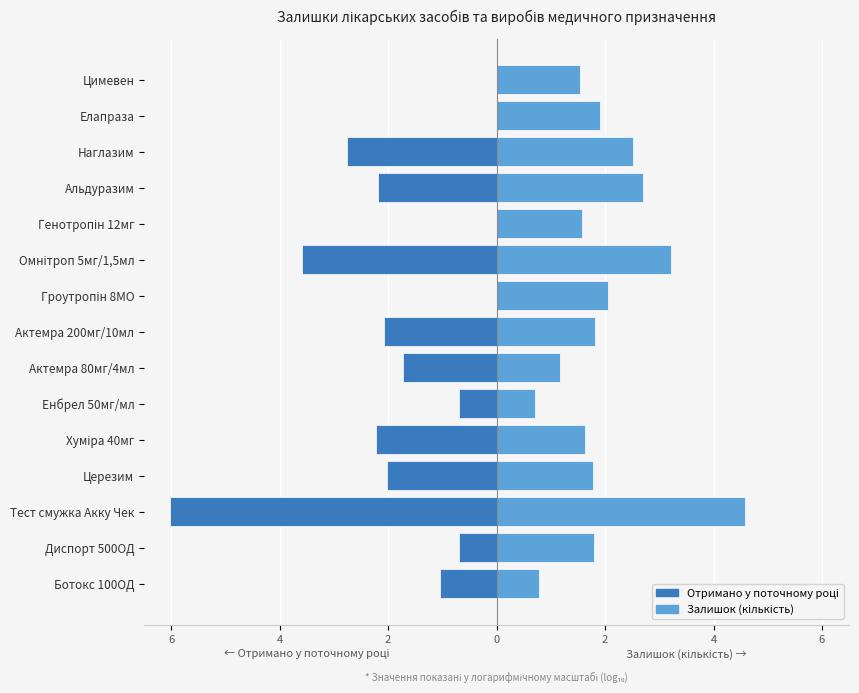

What is the lowest value of the Залишок (кількість) series?

0.7